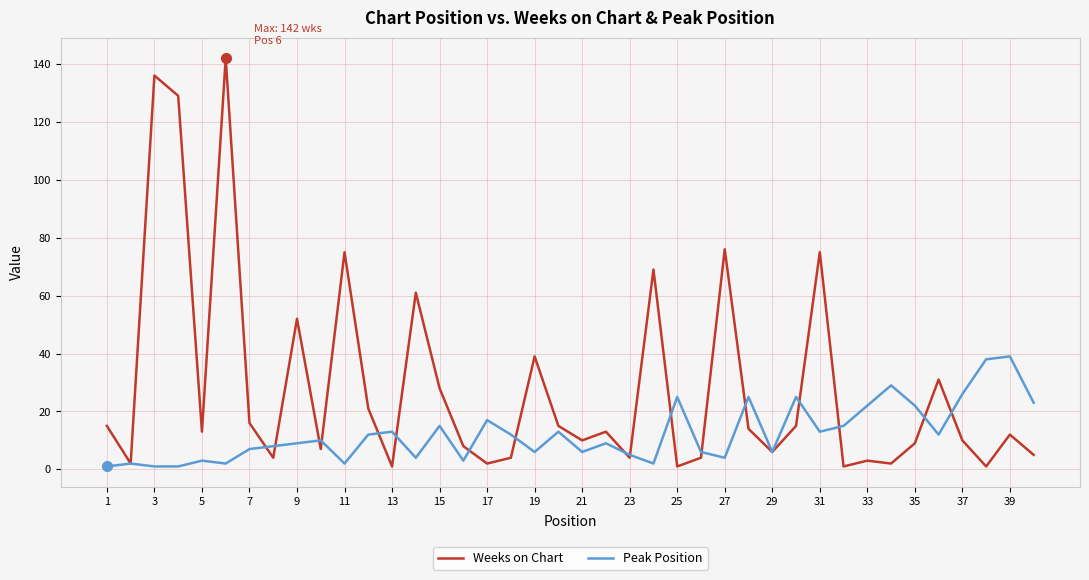

At how many categories does at least one series exceed 97?

3